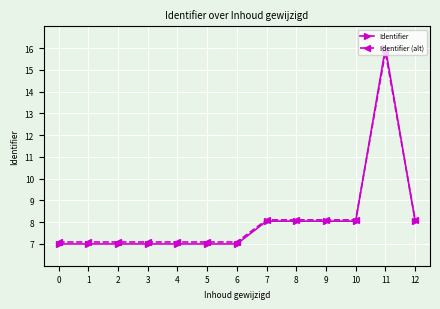

What is the maximum value for Identifier?

16.0